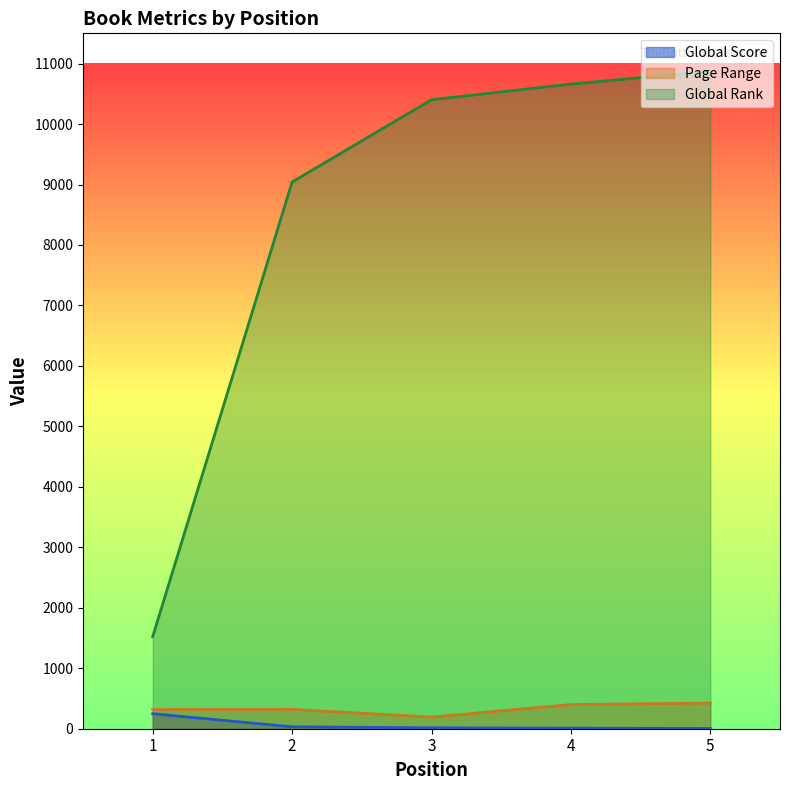

How many data points in Global Score are above 15?

2